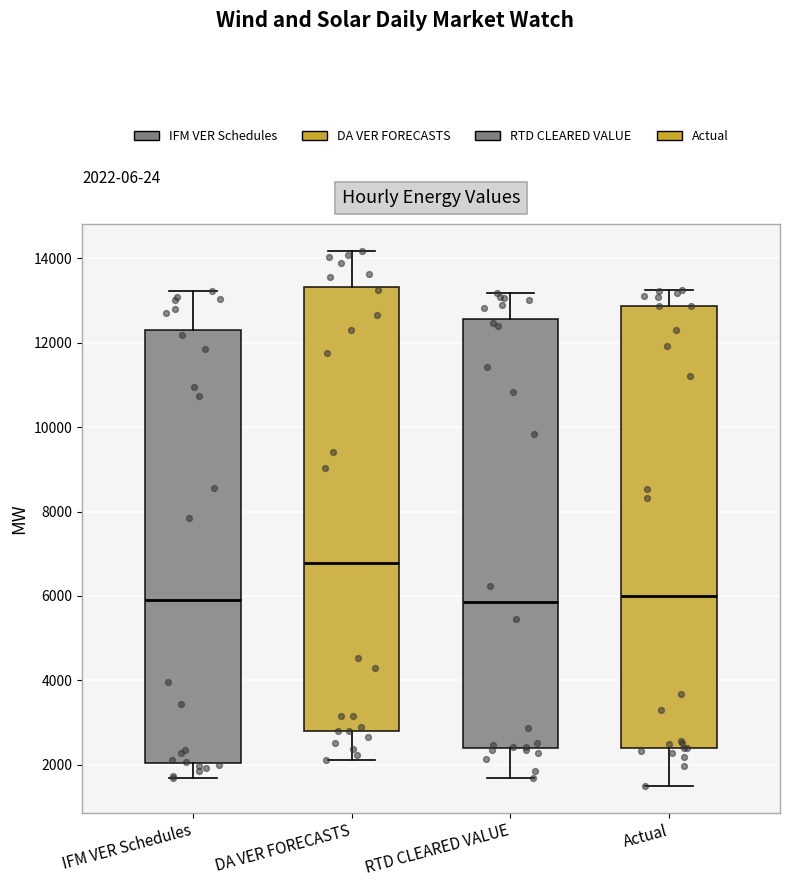

Which box's median line is the highest?

DA VER FORECASTS